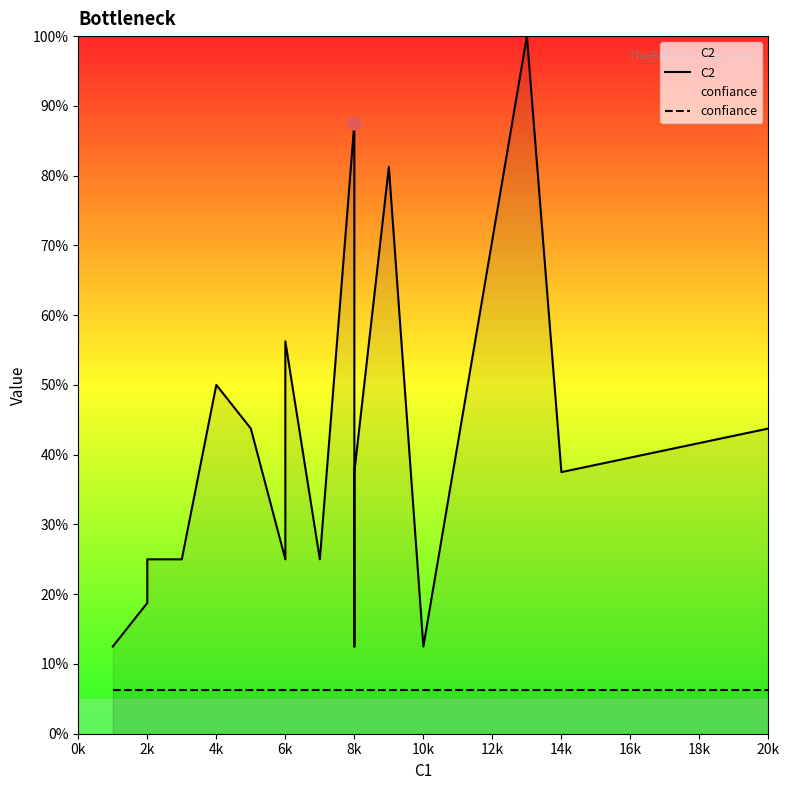

Which series reaches the maximum Y coordinate?

C2